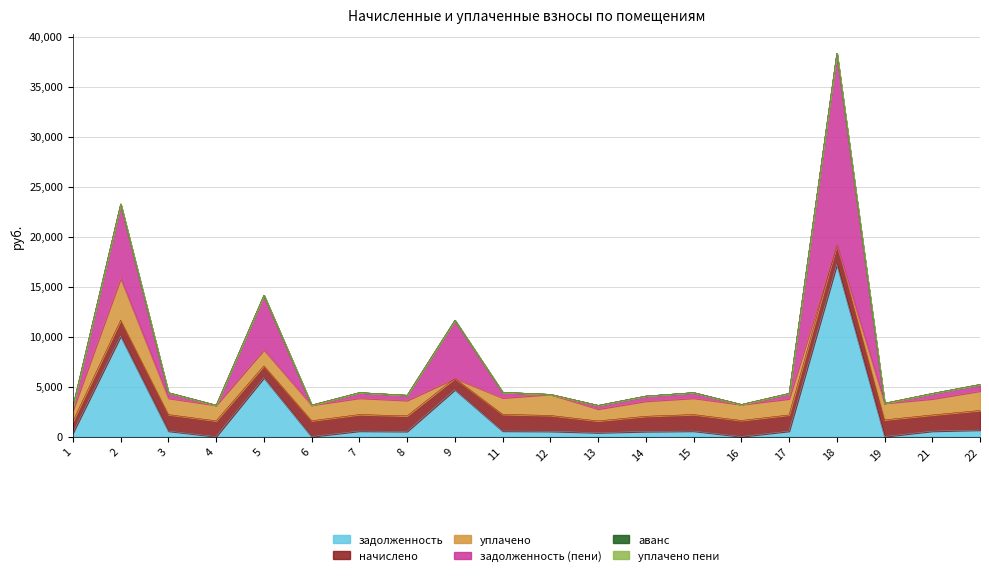

At how many categories does at least one series exceed 15795?

1